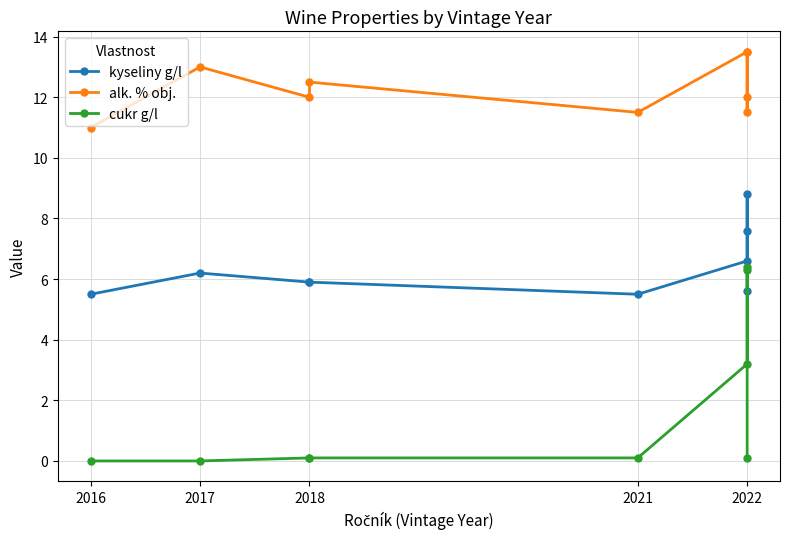

True or false: alk. % obj. and cukr g/l intersect in this chart.

False